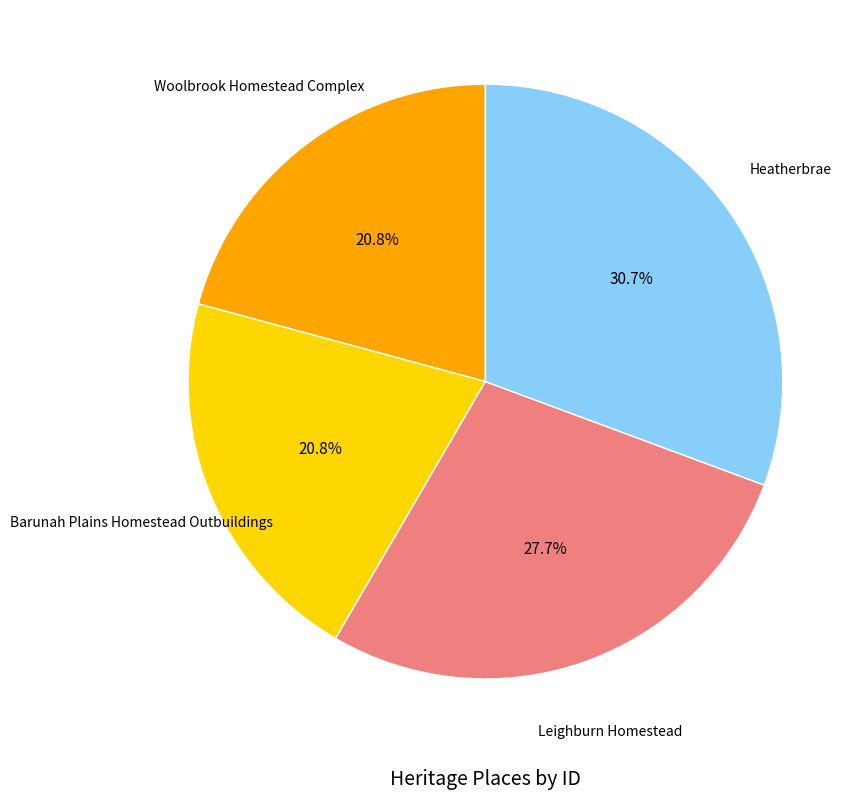

How many slices are in this pie chart?

4